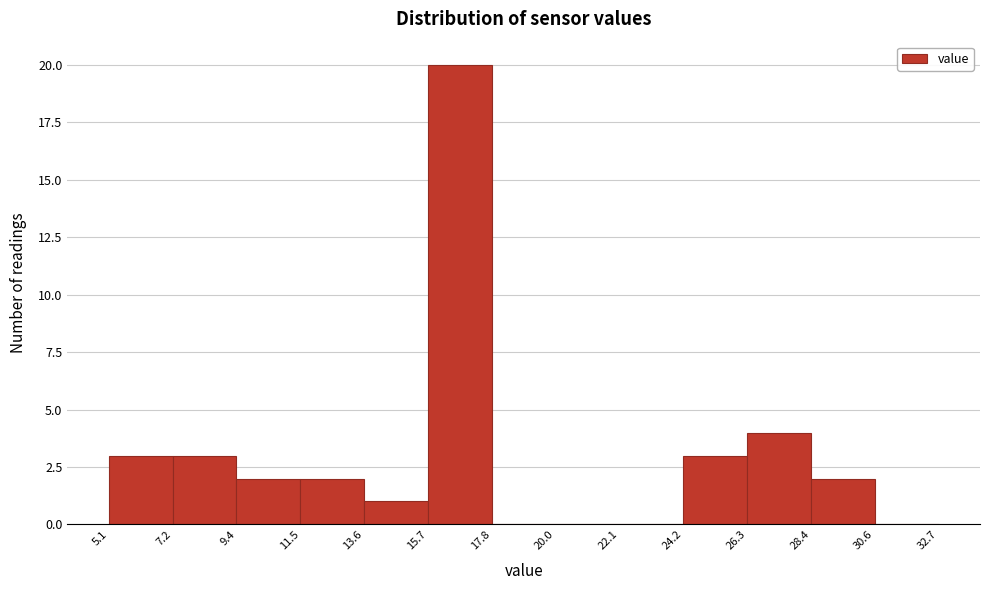

Over which range of the x-axis is the bar tallest?

15.7 to 17.8